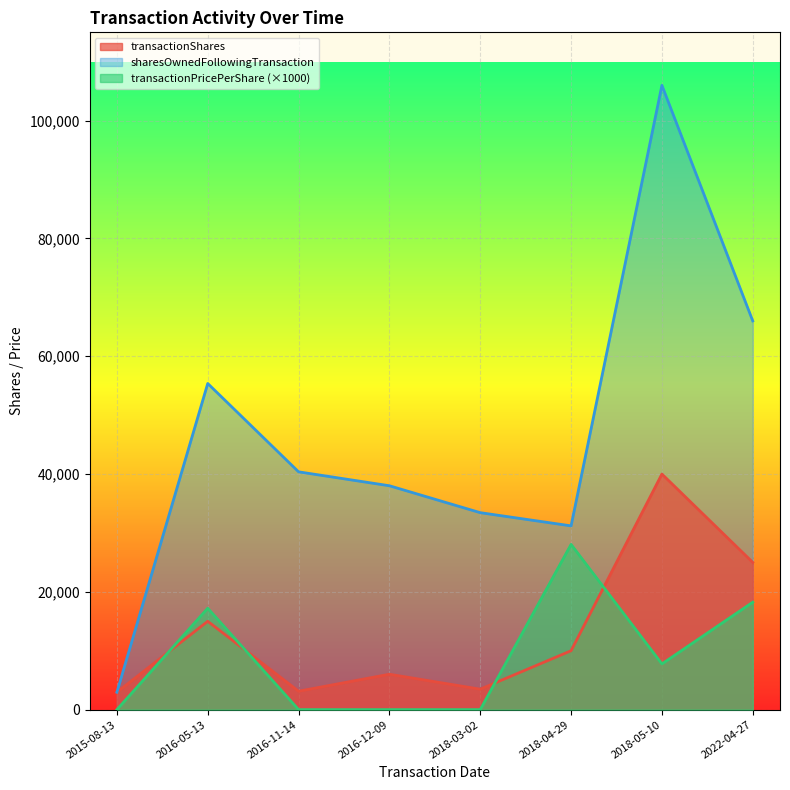

At which label does sharesOwnedFollowingTransaction first exceed 40376?

2016-05-13